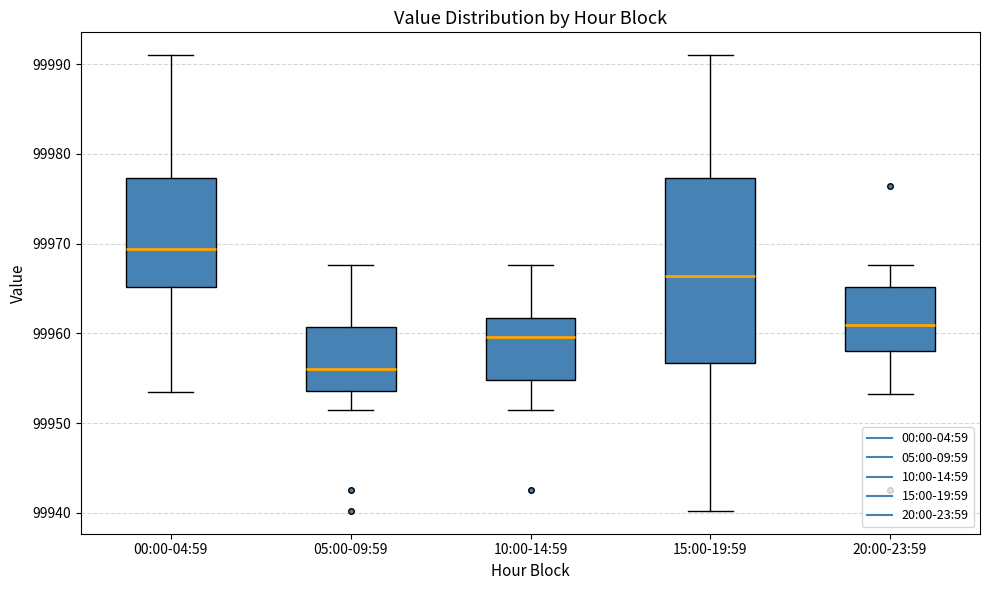

Reading left to right, read every box against the y-axis: the position of its median line, the range the box covers, and the ends of its whiskers. The values are not printed on the chart, so give them approximately, as read against the axis.

00:00-04:59: median 99969, box 99965 to 99977, whiskers 99953 to 99991
05:00-09:59: median 99956, box 99954 to 99961, whiskers 99951 to 99968
10:00-14:59: median 99960, box 99955 to 99962, whiskers 99951 to 99968
15:00-19:59: median 99966, box 99957 to 99977, whiskers 99940 to 99991
20:00-23:59: median 99961, box 99958 to 99965, whiskers 99953 to 99968